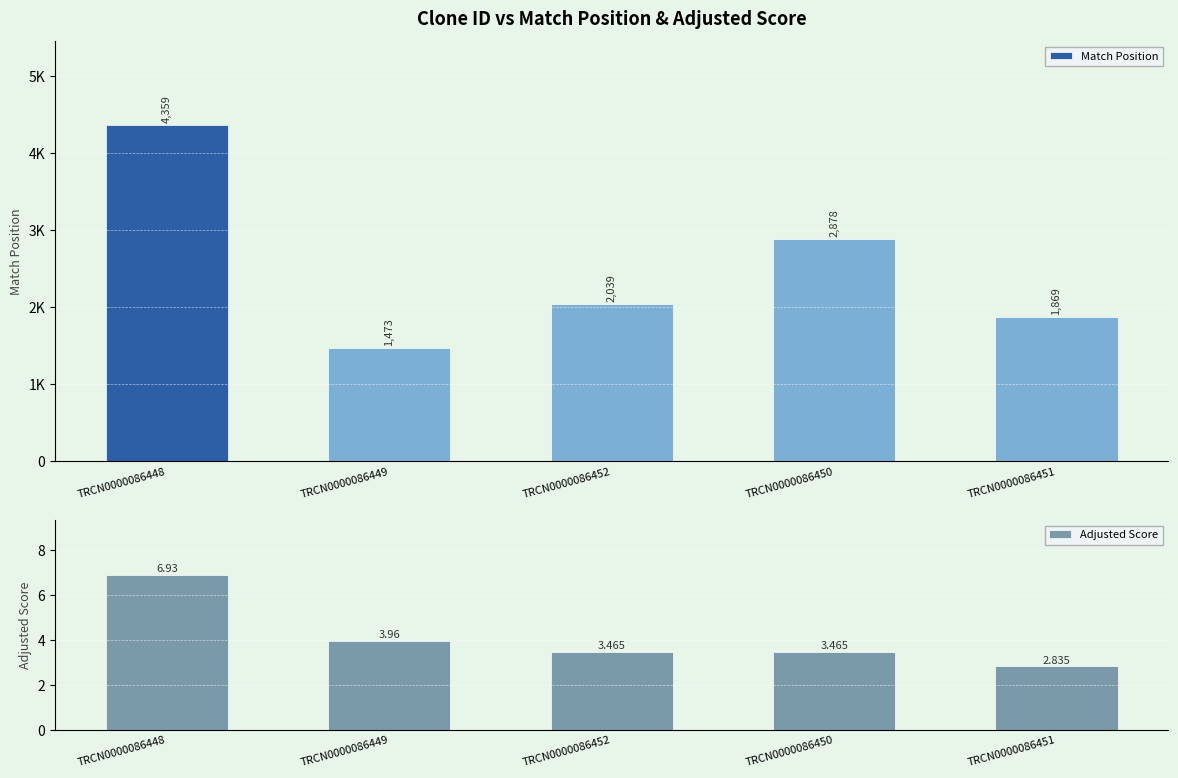

Rank the series by their maximum value, from highest to lowest.

Match Position, Adjusted Score